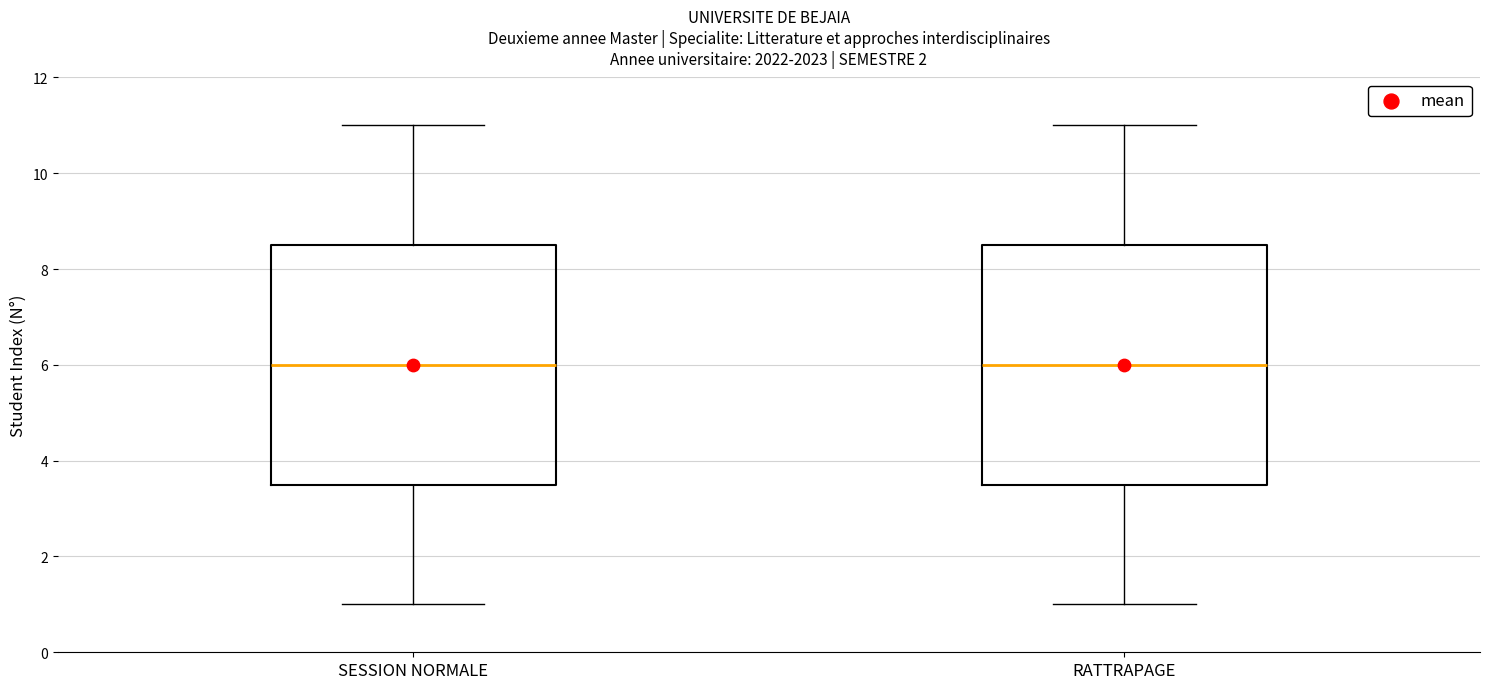

Reading left to right, transcribe this box plot: for each box, give where its median line is, the range the box spans, and where its two whiskers end, as read against the y-axis. The values are not printed on the chart, so give them approximately, as read against the axis.

SESSION NORMALE: median 6.0, box 3.6 to 8.6, whiskers 1.0 to 11.0
RATTRAPAGE: median 6.0, box 3.6 to 8.6, whiskers 1.0 to 11.0